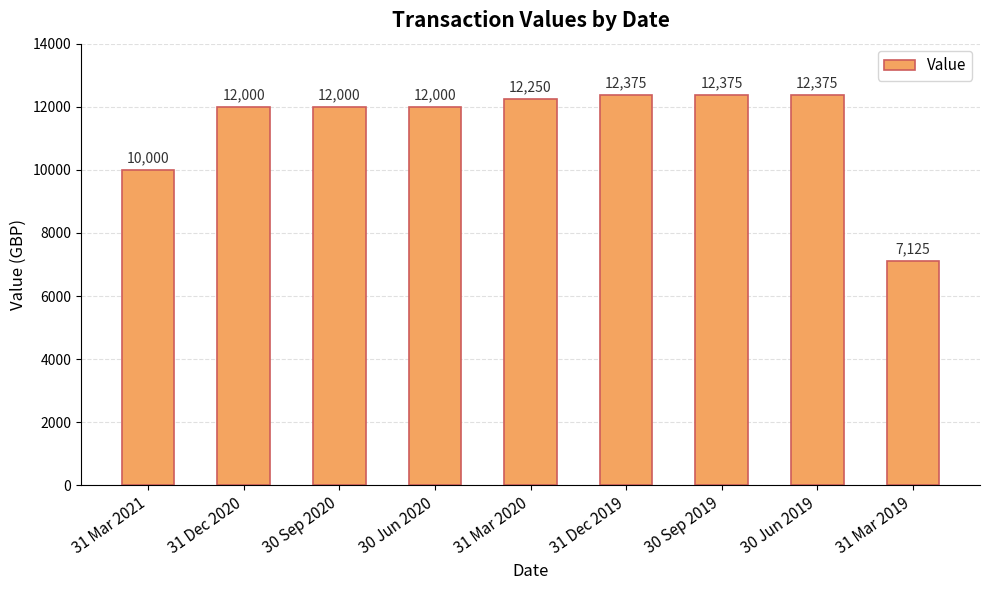

What is the value of the 3rd bar from the left?

12000